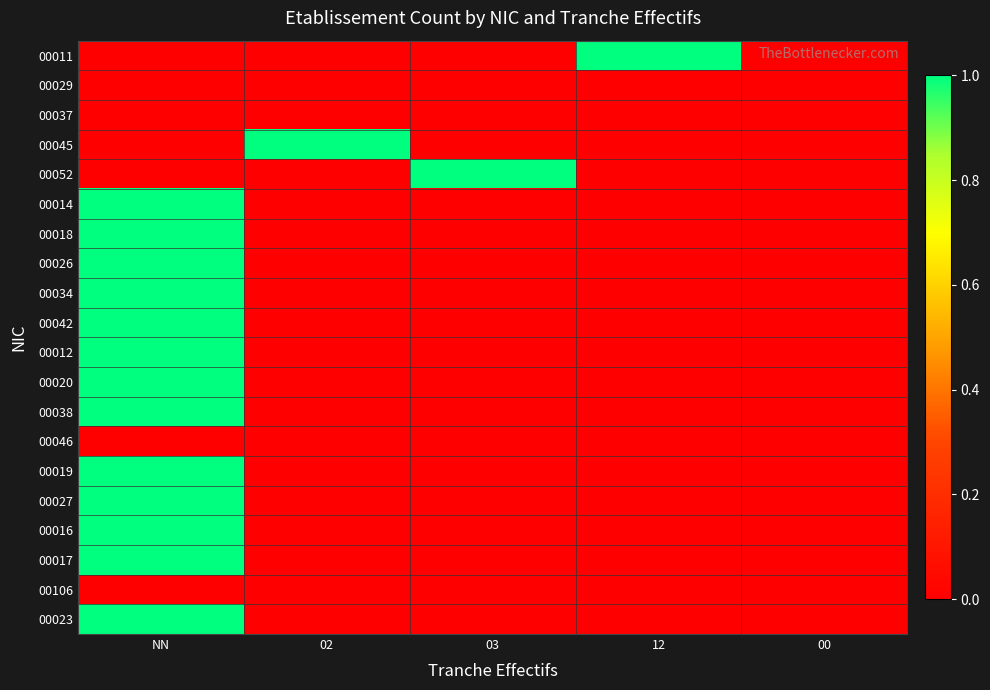

At how many categories does at least one series exceed 0?

4